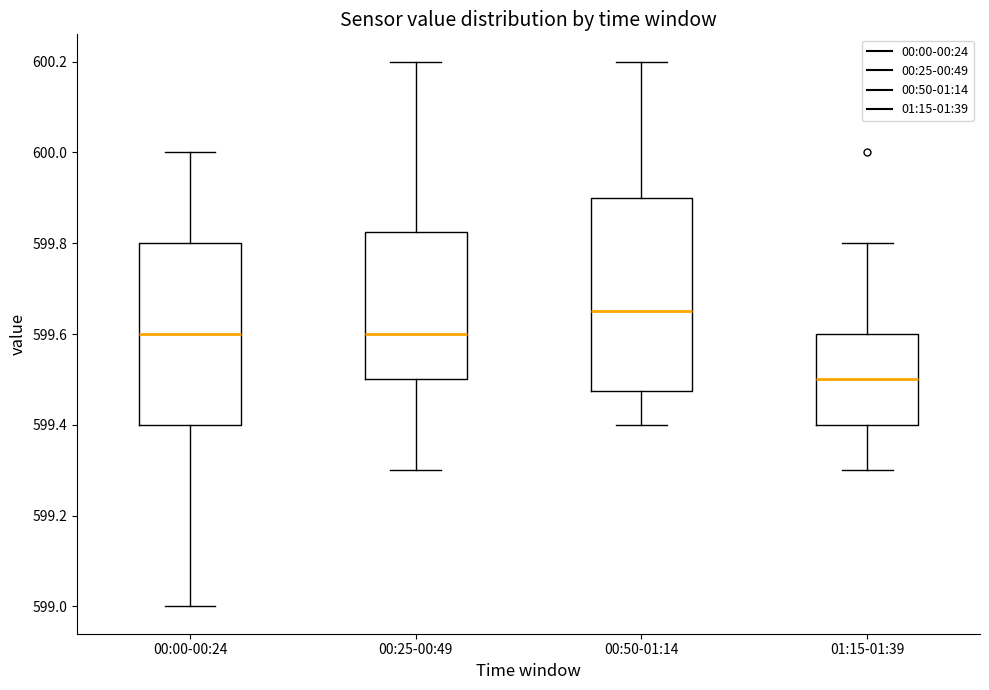

Which box has the highest median line?

00:50-01:14